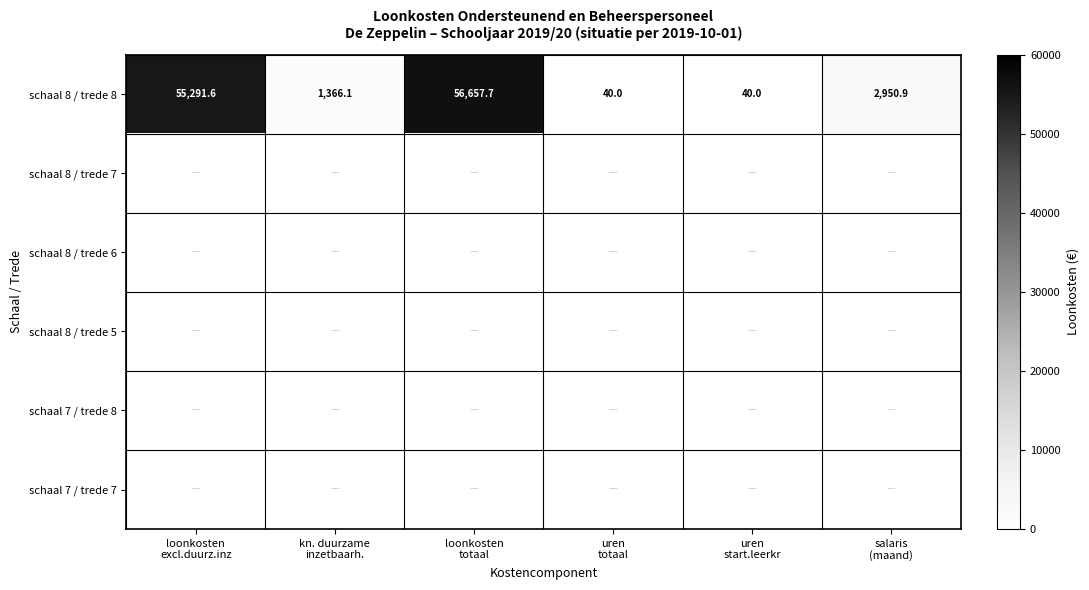

The value of schaal 8 / trede 8 at kn. duurzame inzetbaarh. is 1366.1. True or false?

True